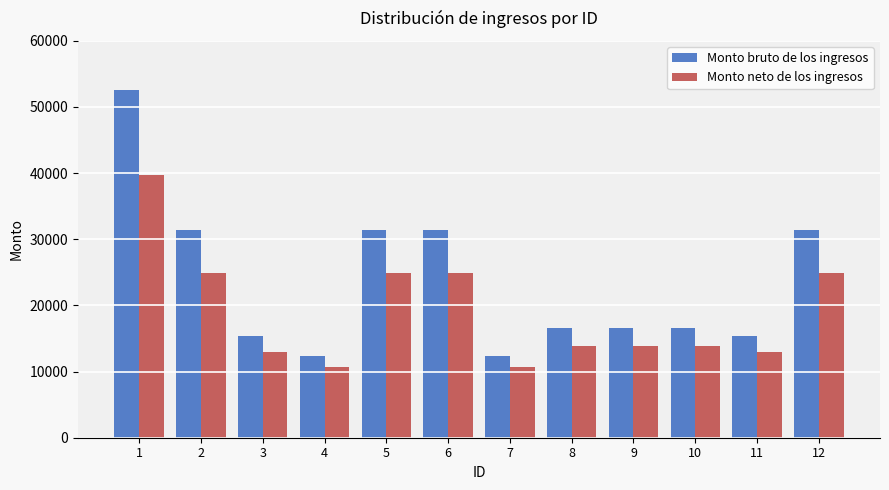

What is the average value of the Monto neto de los ingresos series?

19071.0